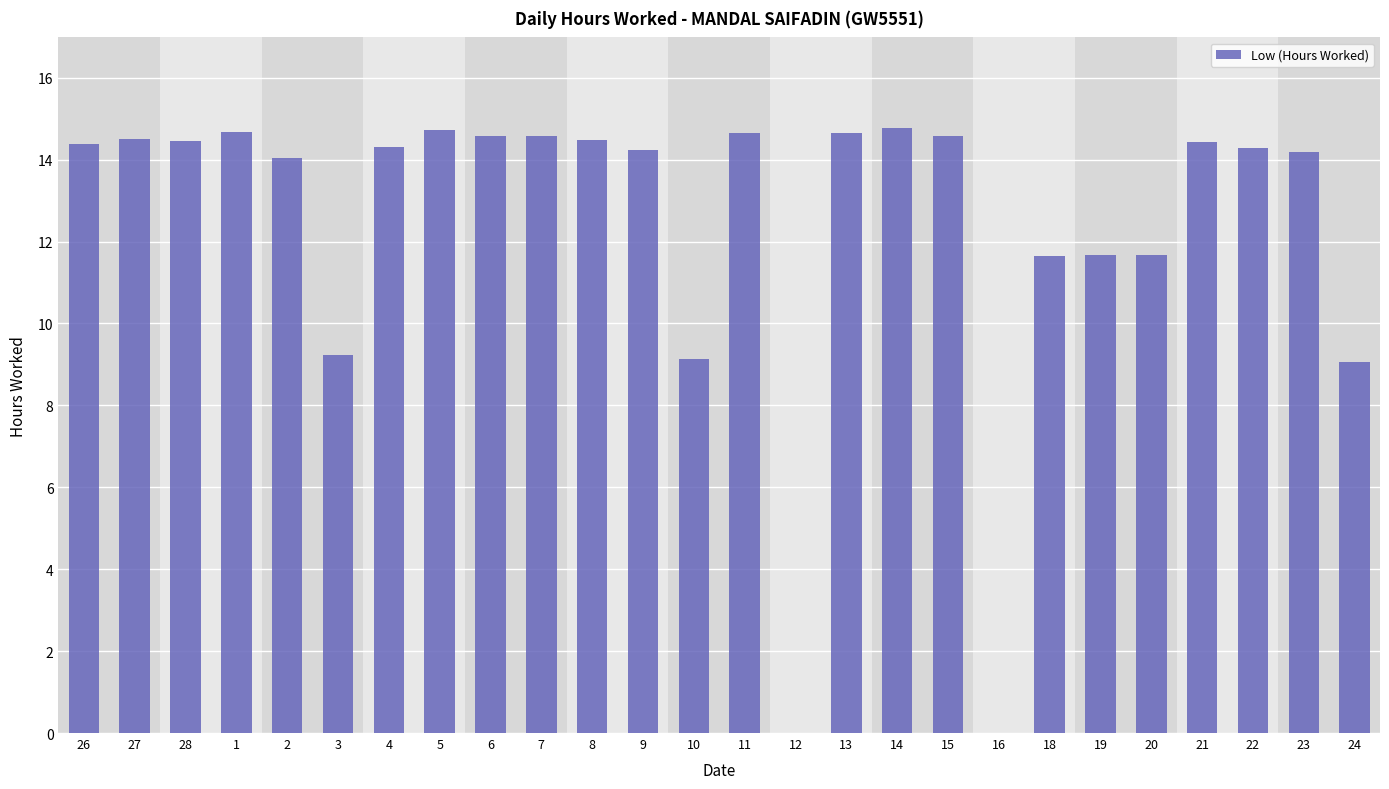

What is the sum of all values?

323.0